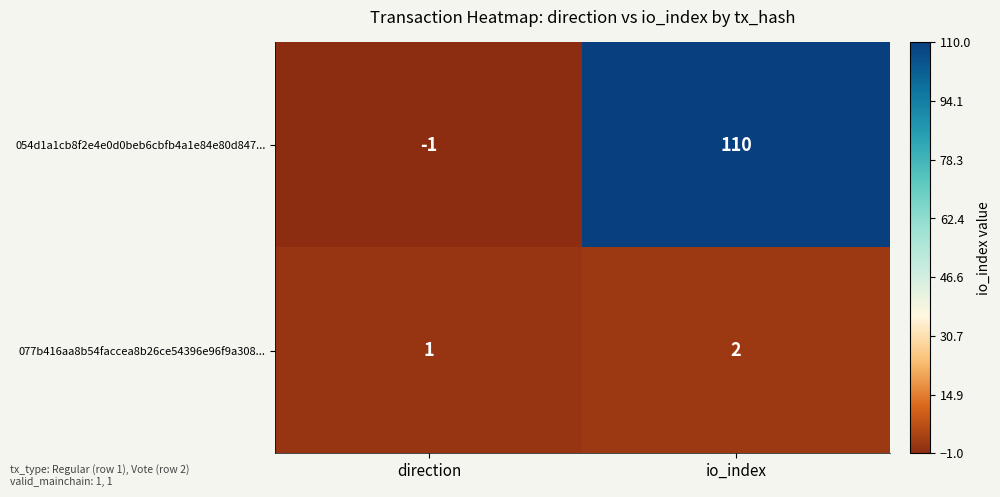

Which category has the highest value in the 054d1a1cb8f2e4e0d0beb6cbfb4a1e84e80d847... series?

io_index